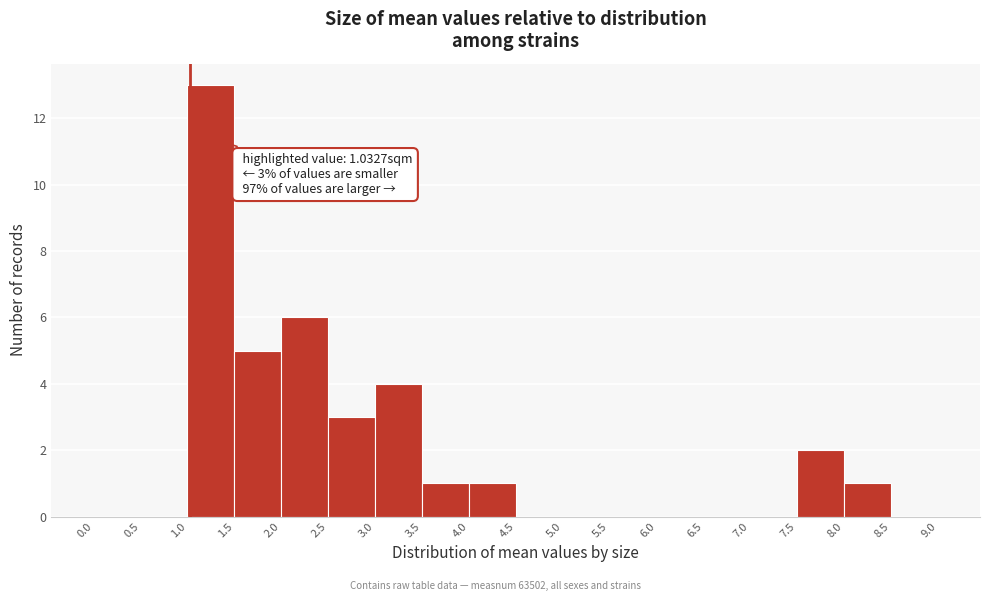

Which range on the x-axis has the tallest bar?

1.0 to 1.5